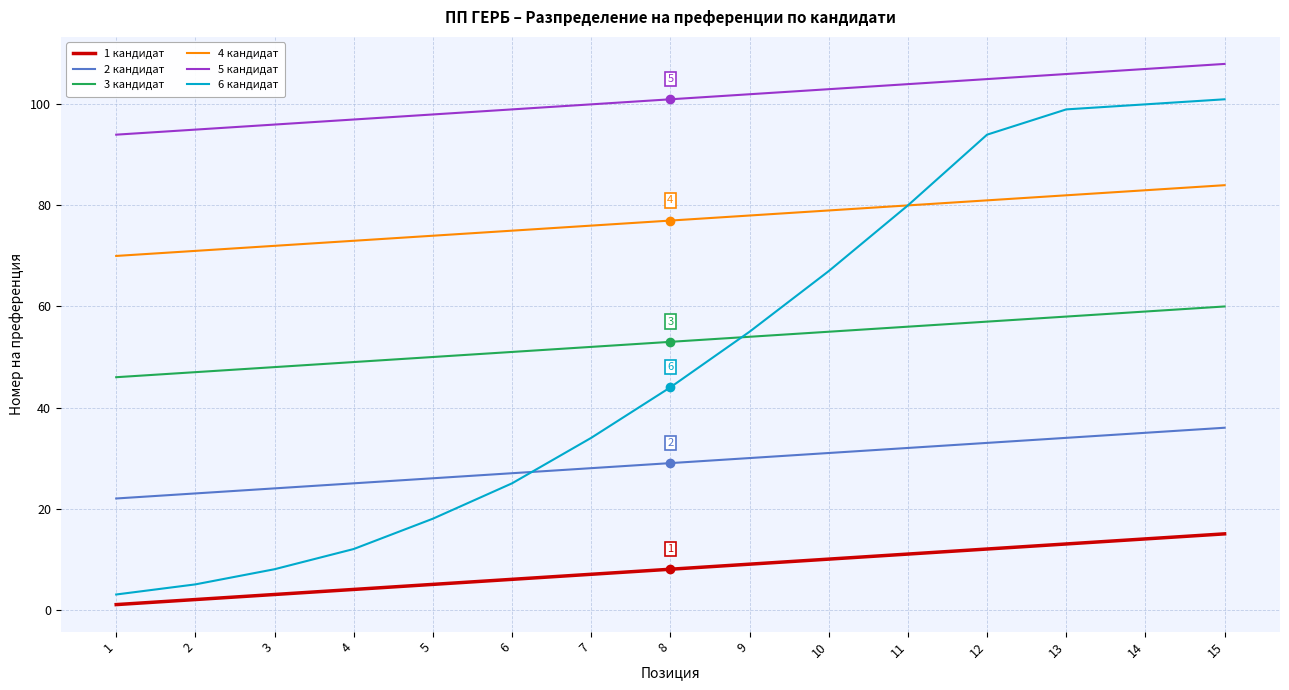

True or false: 4 кандидат has a value of 79 at 10.

True